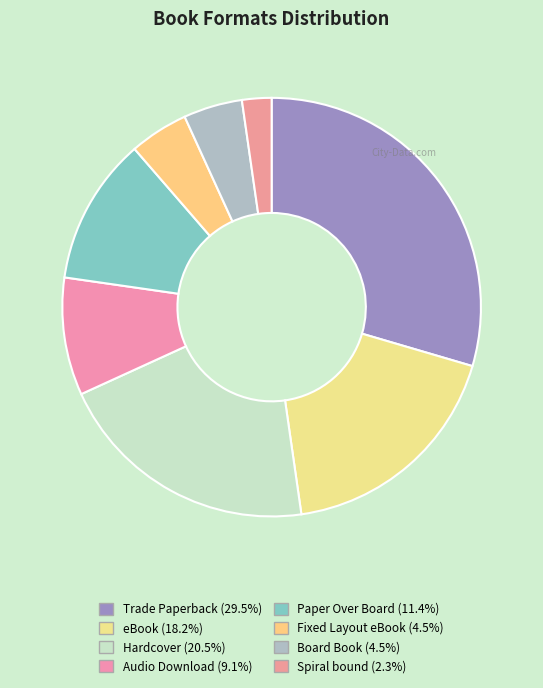

The Paper Over Board slice represents 11% of the pie. True or false?

True